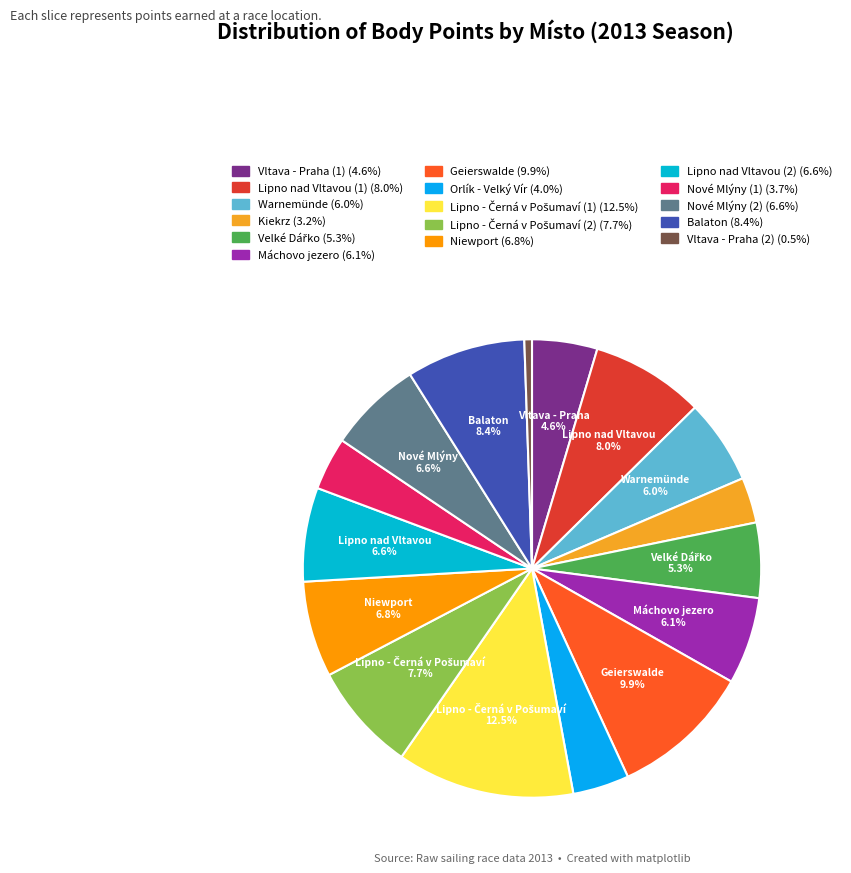

Does Vltava - Praha (1) represent more than half of the total?

No